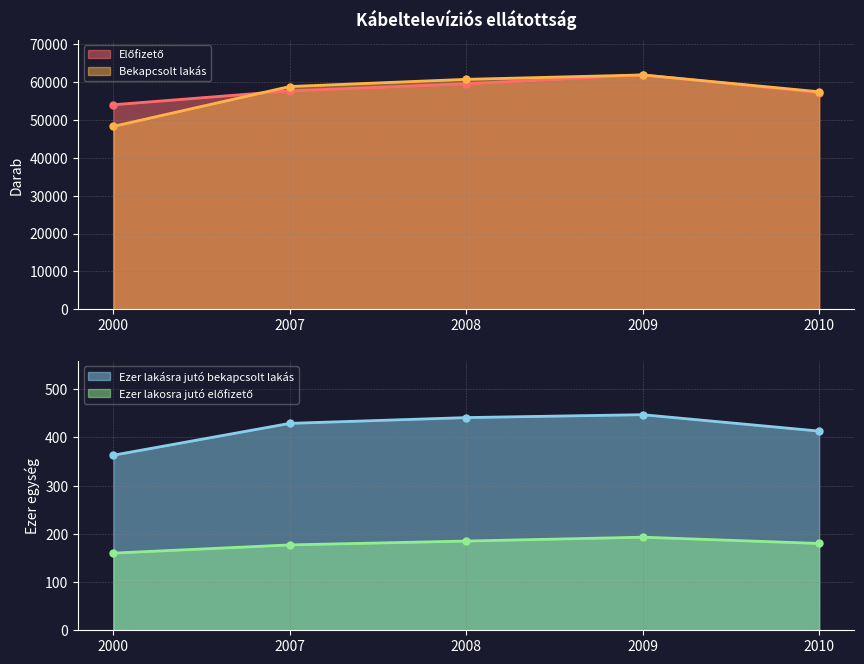

What is the difference between the maximum and minimum values in the Előfizető series?

7872